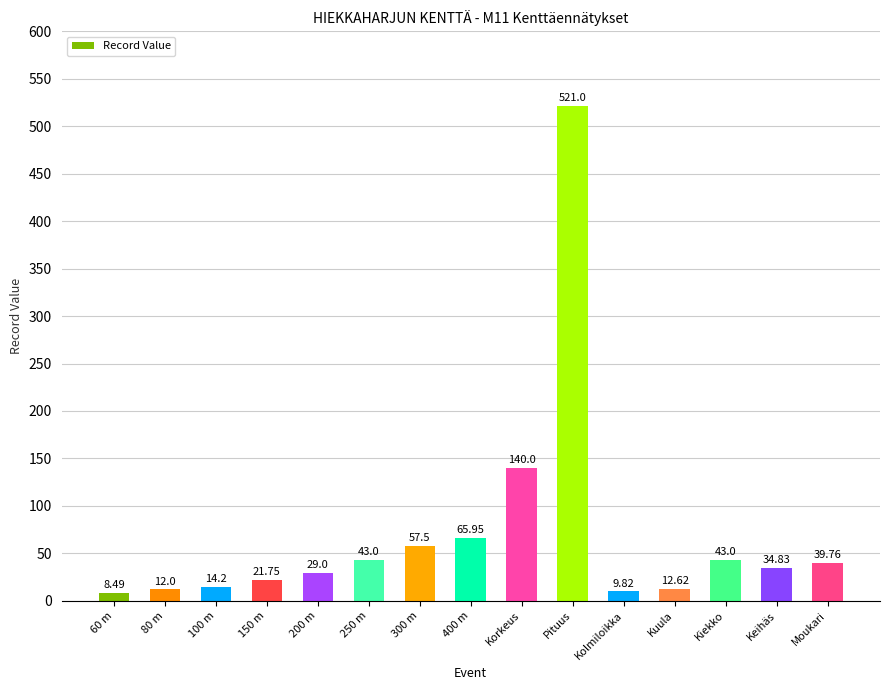

What is the value of the 7th bar from the left?

57.5